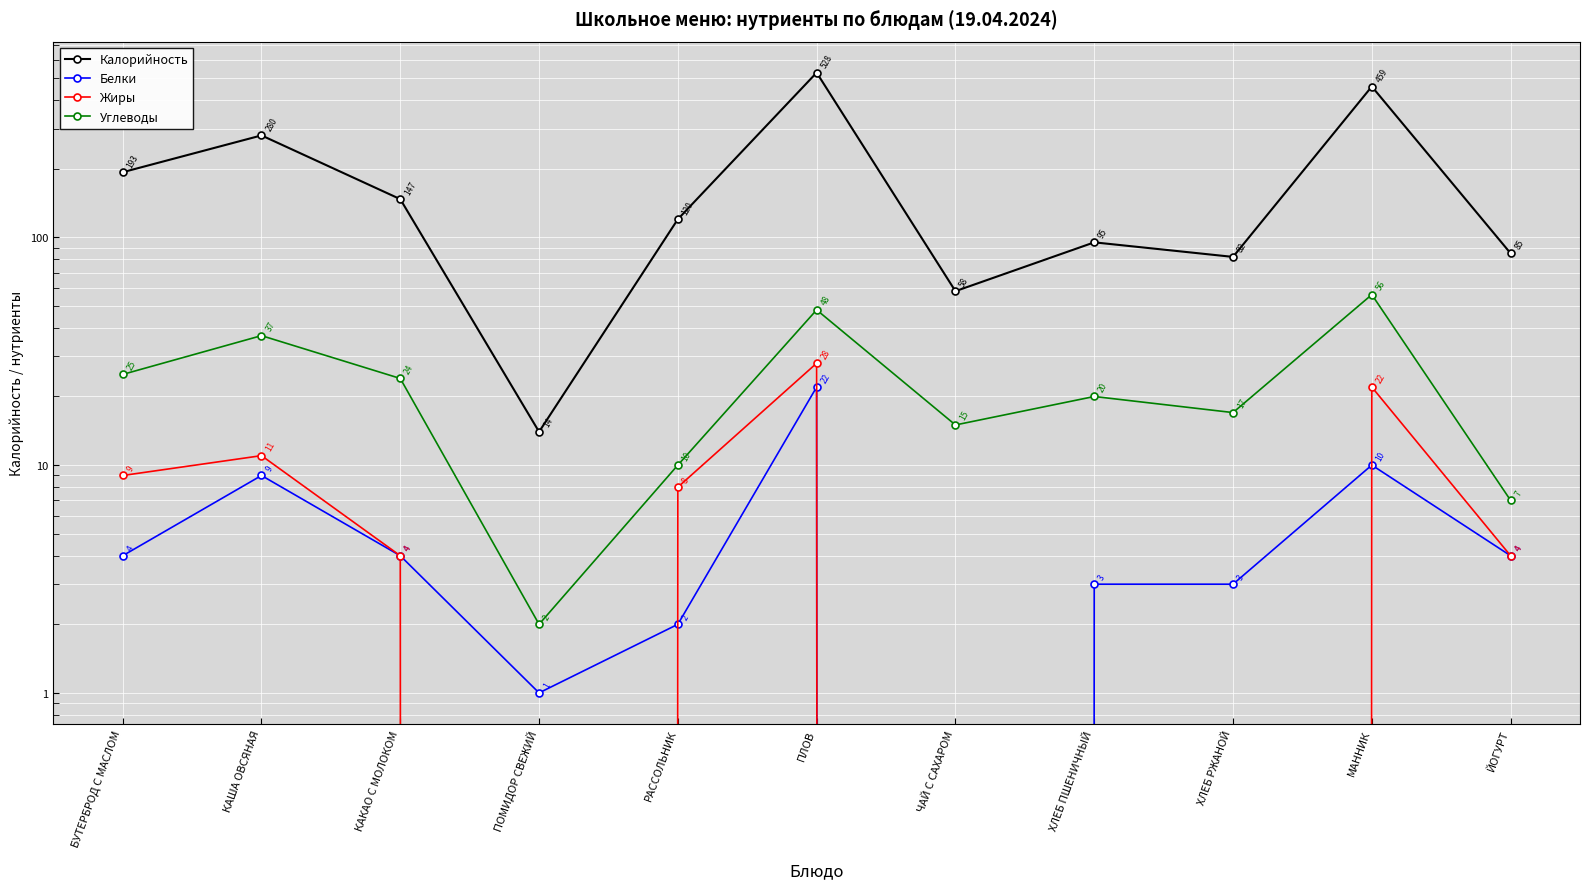

True or false: Калорийность and Жиры intersect in this chart.

False